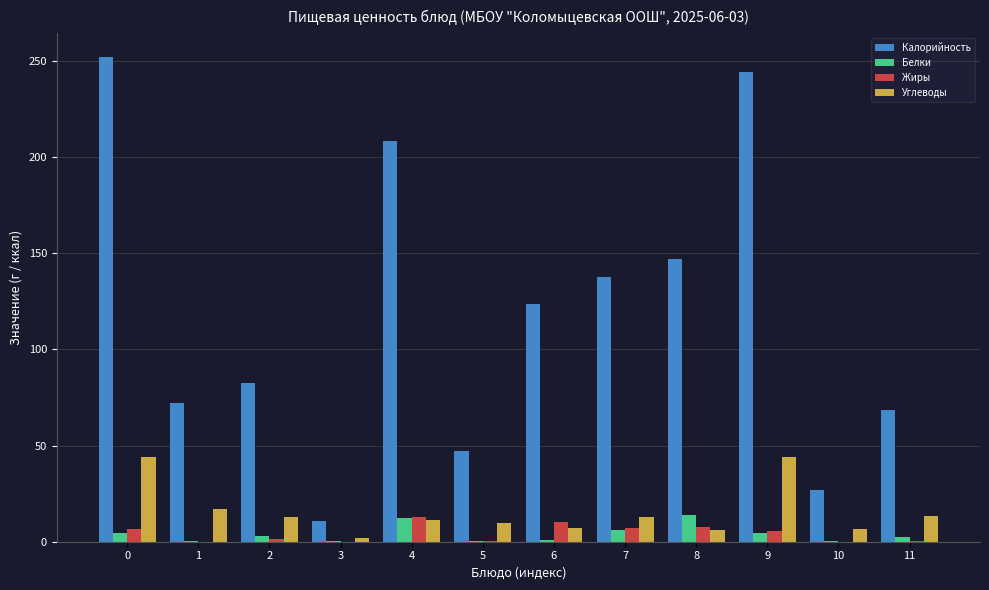

Is it true that Углеводы equals 21.1 at 7?

False